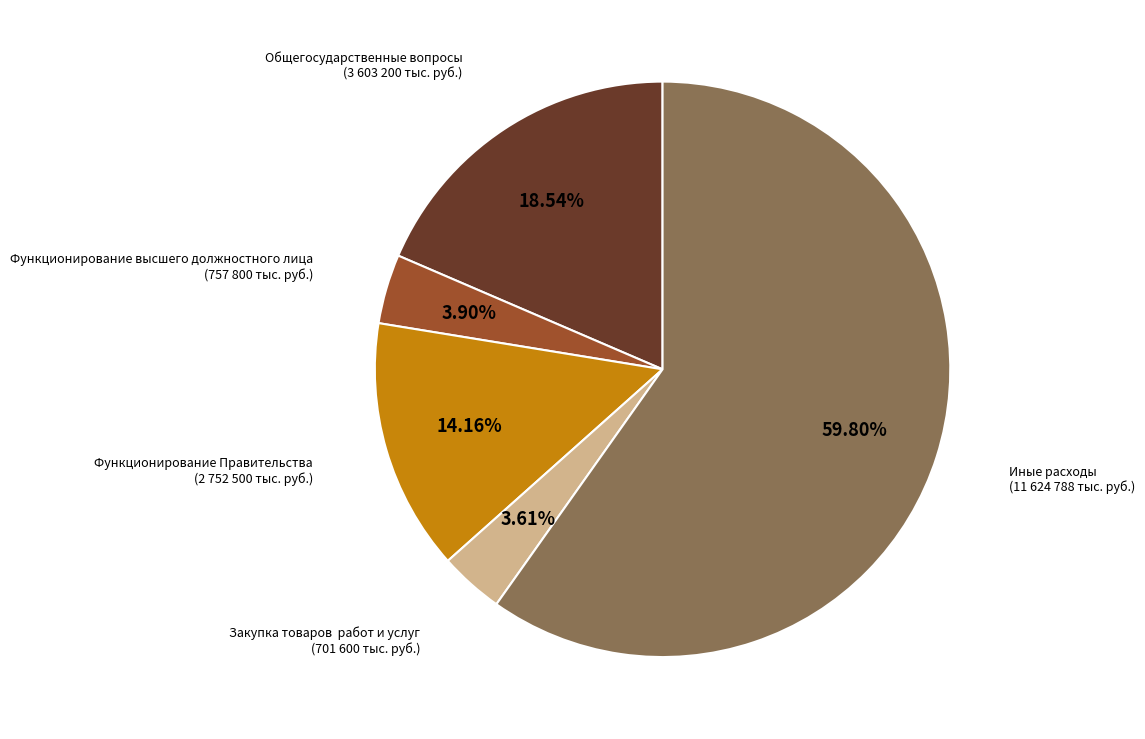

Does any single category account for the majority?

Yes